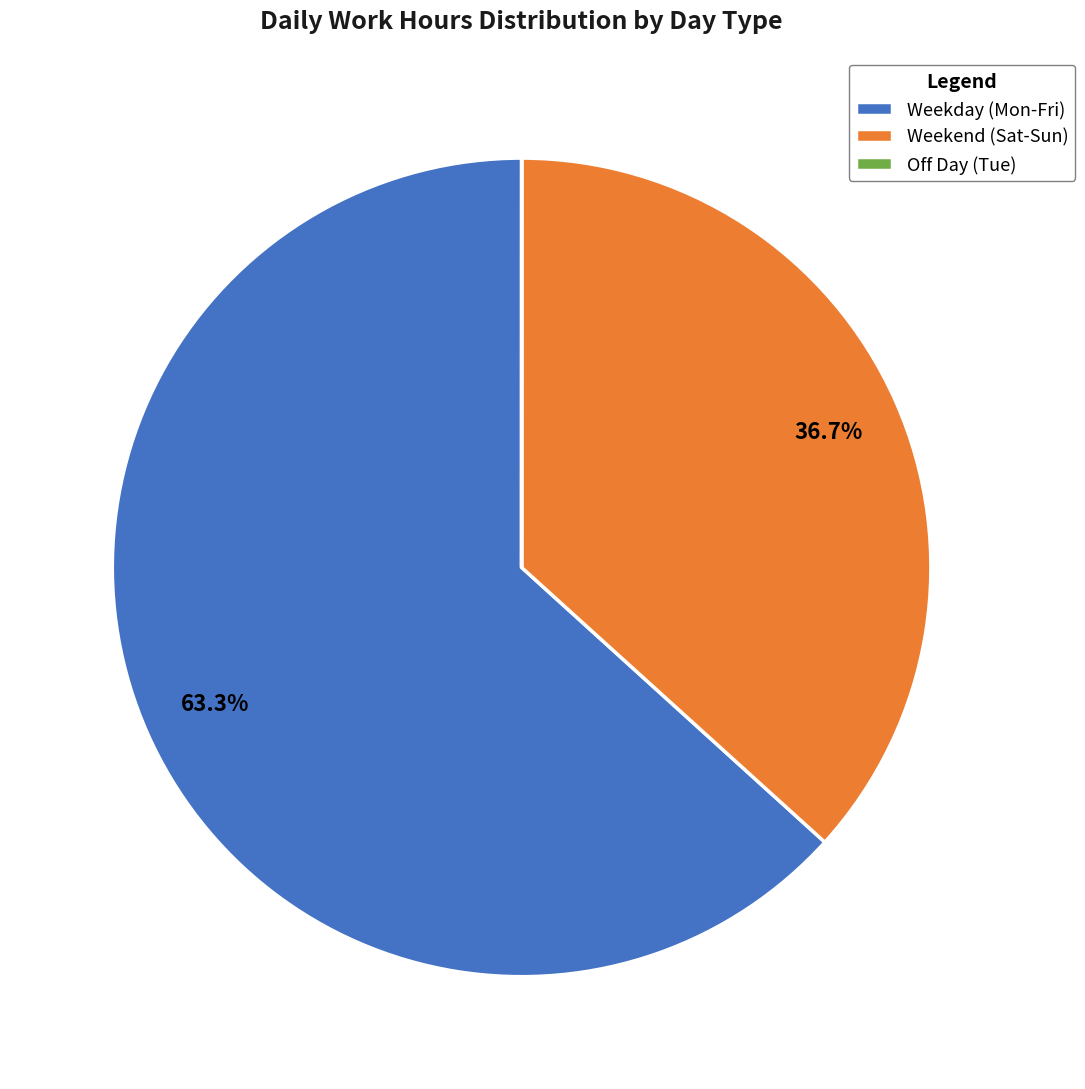

To the nearest percent, what is the difference between the largest and smallest slice percentages?

63%